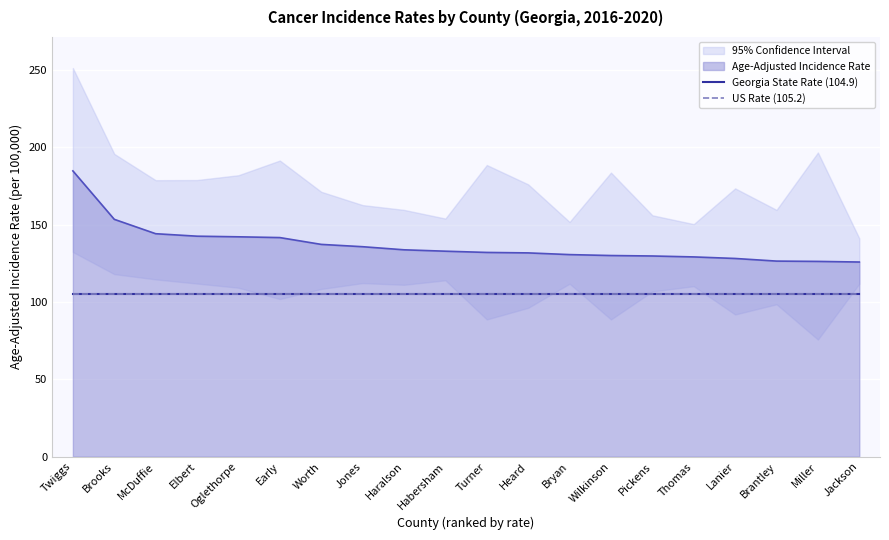

Read the Age-Adjusted Incidence Rate value at Brantley.

126.4